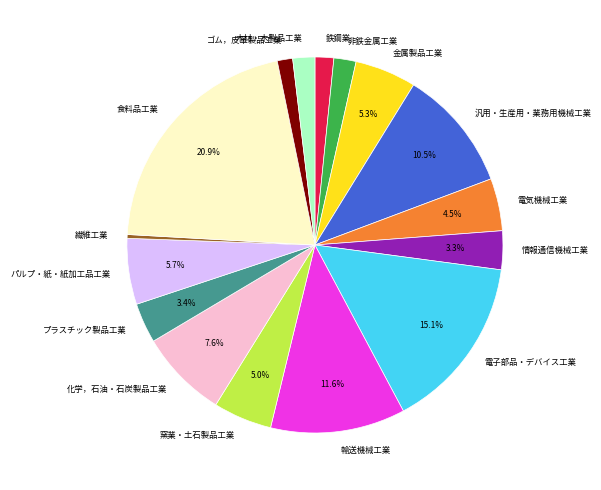

Does 木材・木製品工業 represent more than half of the total?

No